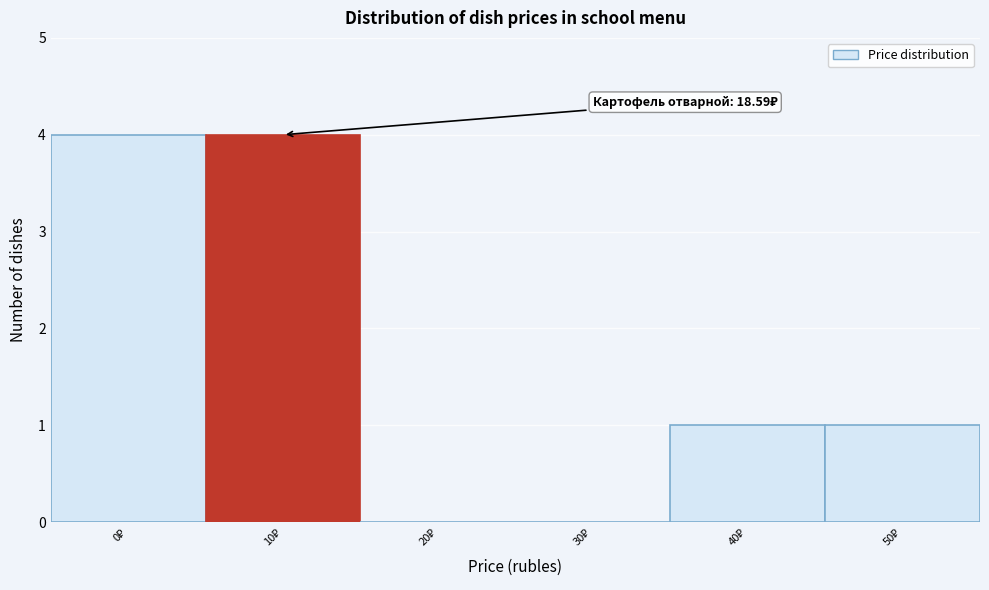

What is the sum of all values?

10